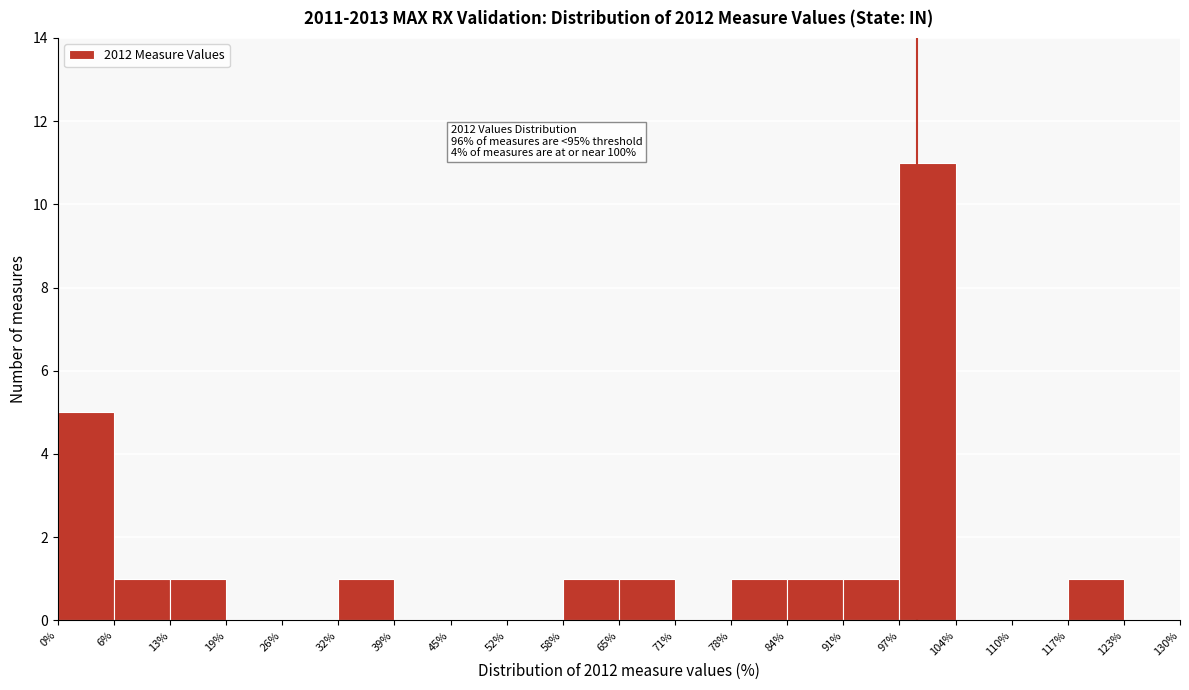

Which range on the x-axis has the tallest bar?

97% to 104%